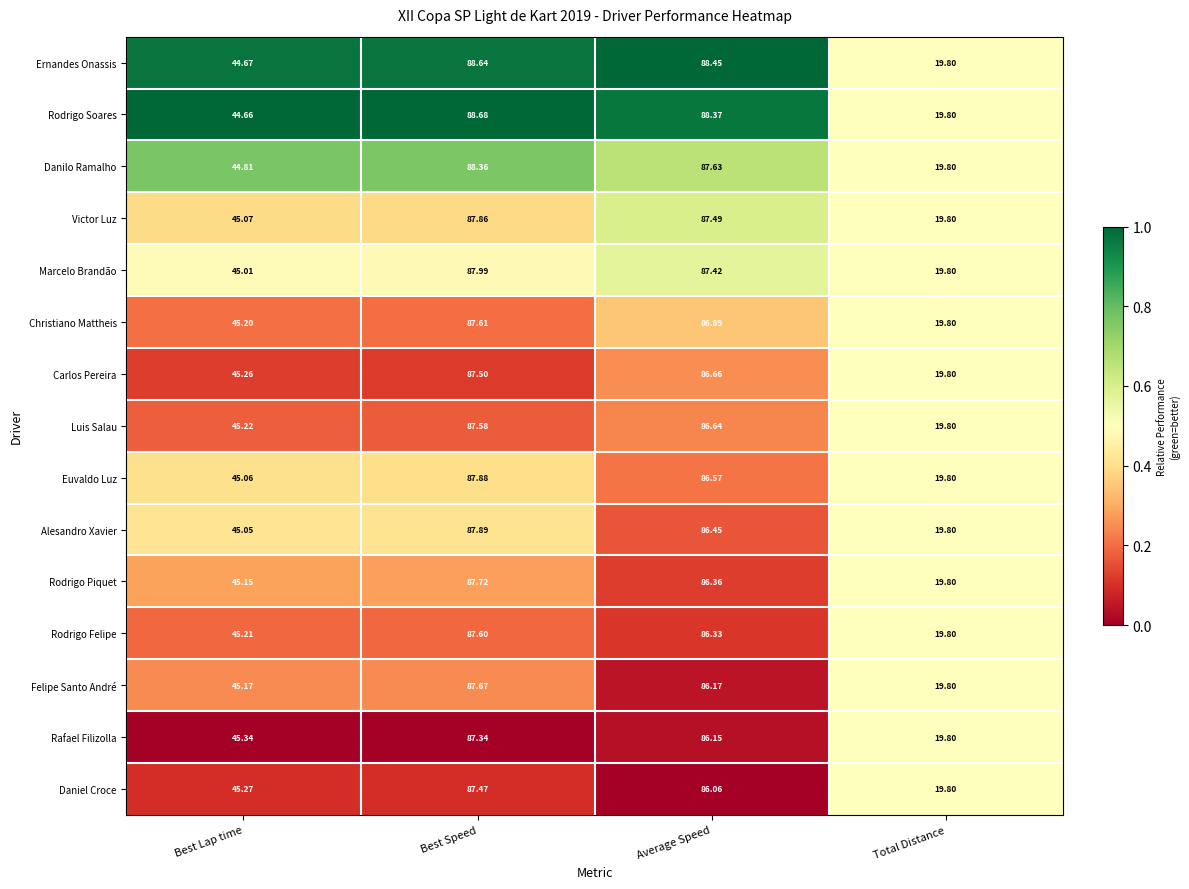

At which category is the sum across all series the highest?

Best Speed